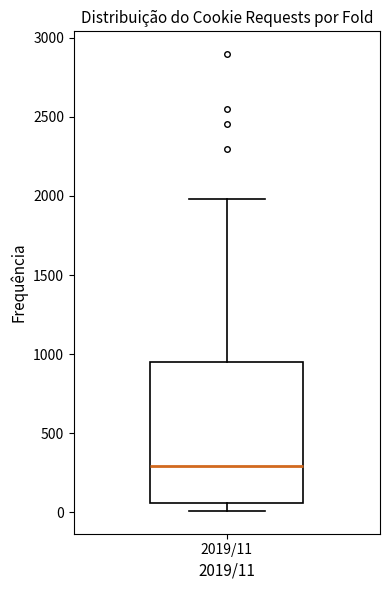

Read this box plot against the y-axis: the position of the median line, the range covered by the box, and the ends of both whiskers. The values are not printed on the chart, so give them approximately, as read against the axis.

median 300, box 50 to 950, whiskers 0 to 2000